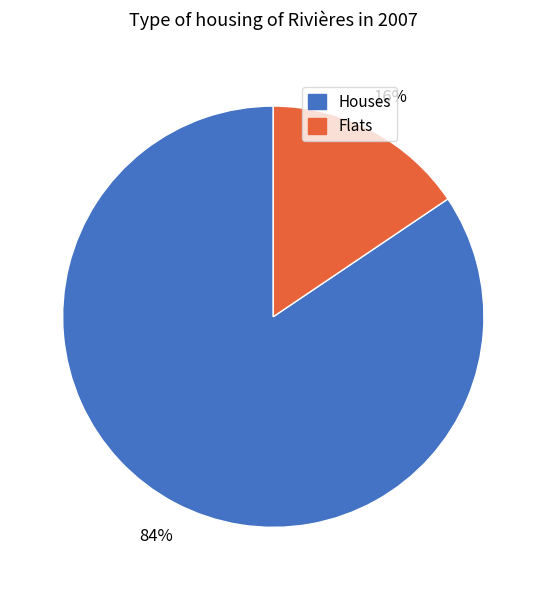

To the nearest percent, what is the average slice percentage?

50%